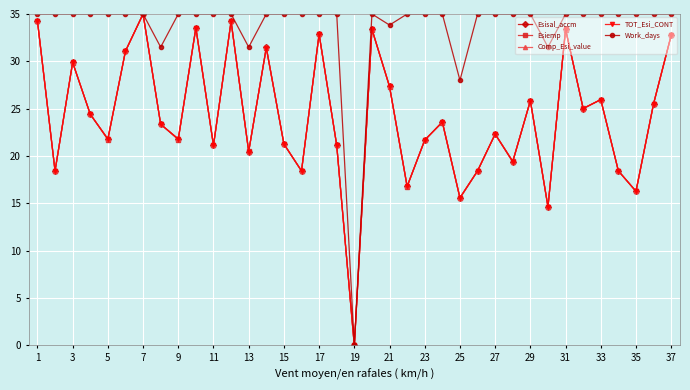

What is the value of the Esiemp point at the 27th from the left?

22.3